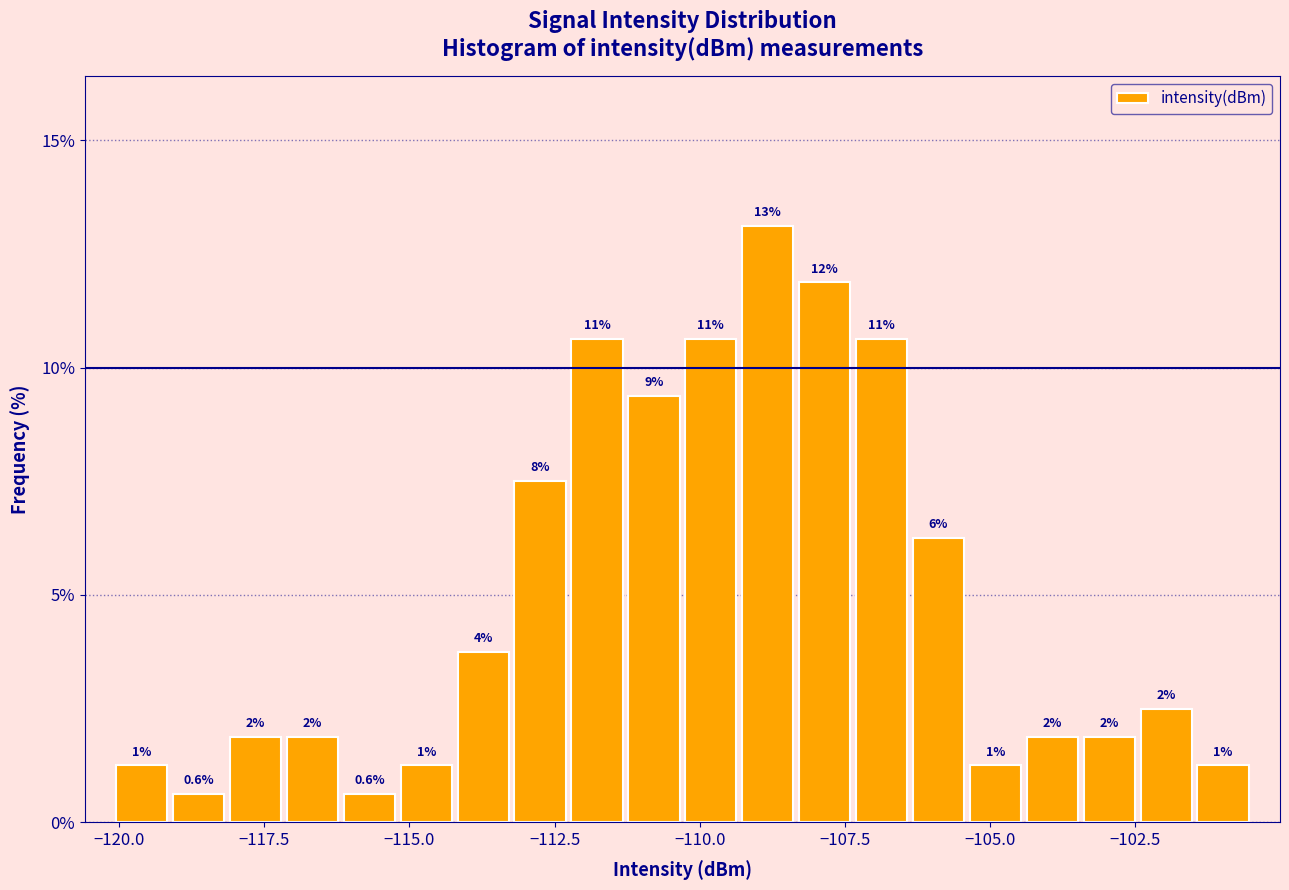

Around what value on the x-axis is the tallest bar? Give the approximate position of its centre, as read against the axis.

-109.0